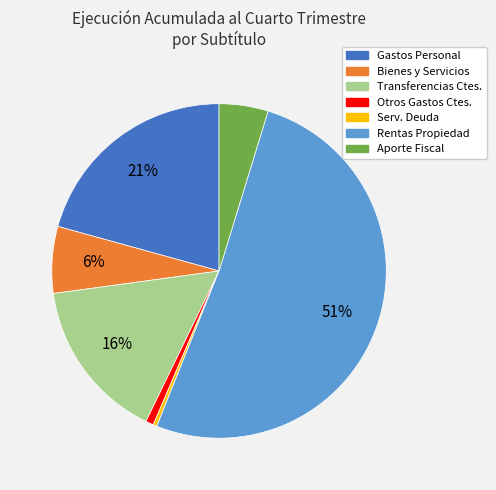

Is it true that Gastos Personal is 21% of the pie?

True